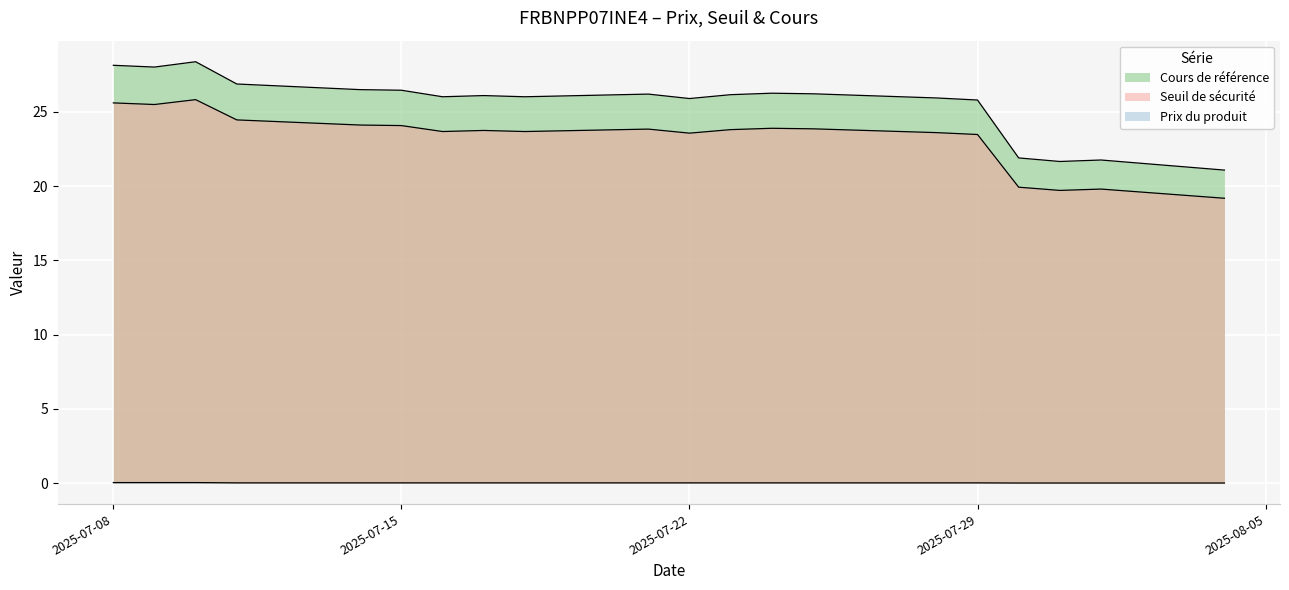

Reading left to right, what are all the values shown in this chart?

Seuil de sécurité: 2025-08-04=19.2	2025-08-01=19.8	2025-07-31=19.7	2025-07-30=19.9	2025-07-29=23.5	2025-07-28=23.6	2025-07-25=23.9	2025-07-24=23.9	2025-07-23=23.8	2025-07-22=23.6	2025-07-21=23.8	2025-07-18=23.7	2025-07-17=23.8	2025-07-16=23.7	2025-07-15=24.1	2025-07-14=24.1	2025-07-11=24.5	2025-07-10=25.8	2025-07-09=25.5	2025-07-08=25.6
Cours de référence: 2025-08-04=21.1	2025-08-01=21.8	2025-07-31=21.7	2025-07-30=21.9	2025-07-29=25.8	2025-07-28=25.9	2025-07-25=26.2	2025-07-24=26.3	2025-07-23=26.2	2025-07-22=25.9	2025-07-21=26.2	2025-07-18=26.0	2025-07-17=26.1	2025-07-16=26.0	2025-07-15=26.5	2025-07-14=26.5	2025-07-11=26.9	2025-07-10=28.4	2025-07-09=28.0	2025-07-08=28.1
Prix du produit: 2025-08-04=0.0	2025-08-01=0.0	2025-07-31=0.0	2025-07-30=0.0	2025-07-29=0.0	2025-07-28=0.0	2025-07-25=0.0	2025-07-24=0.0	2025-07-23=0.0	2025-07-22=0.0	2025-07-21=0.0	2025-07-18=0.0	2025-07-17=0.0	2025-07-16=0.0	2025-07-15=0.0	2025-07-14=0.0	2025-07-11=0.0	2025-07-10=0.0	2025-07-09=0.0	2025-07-08=0.0